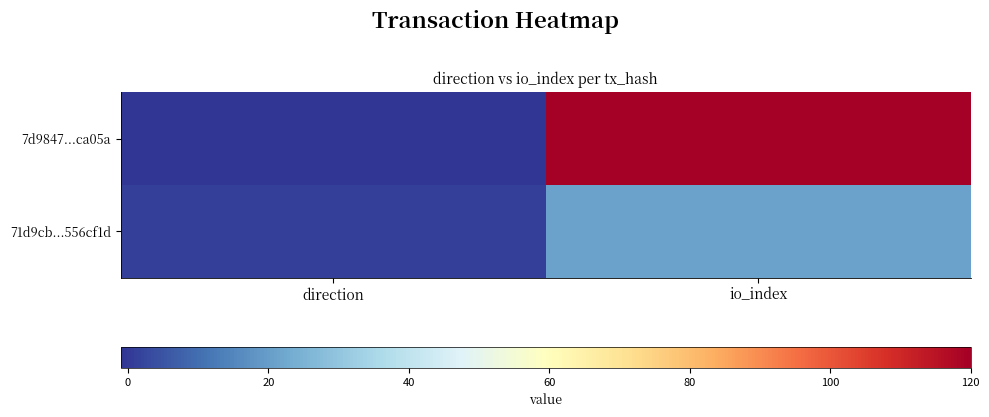

Which series has the largest total across all categories?

7d9847...ca05a